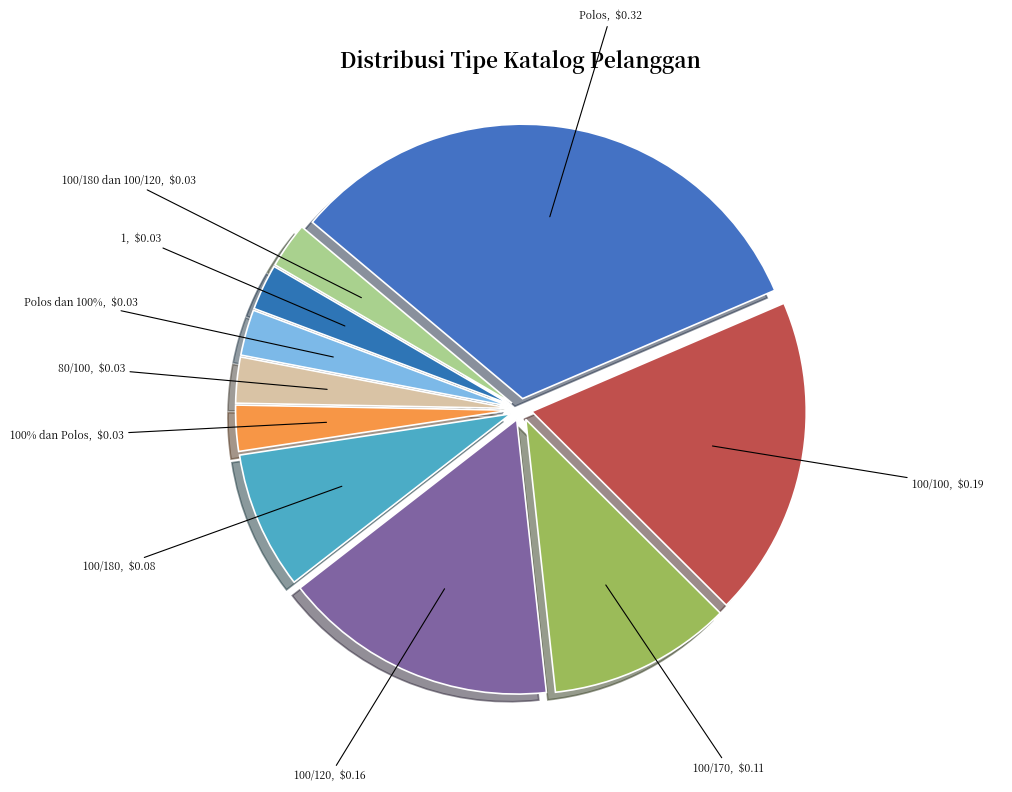

How much of the chart is everything except 1?

97.3%